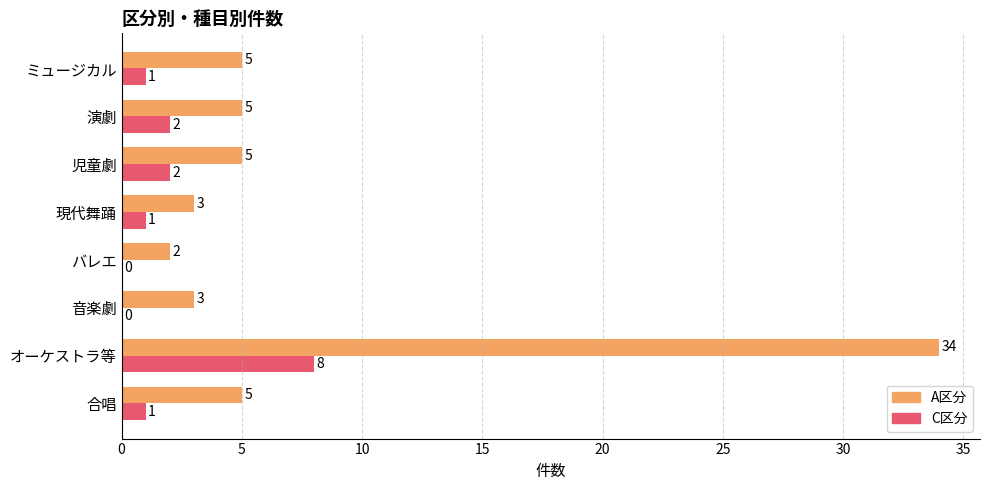

How many C区分 values are between 1 and 2?

5